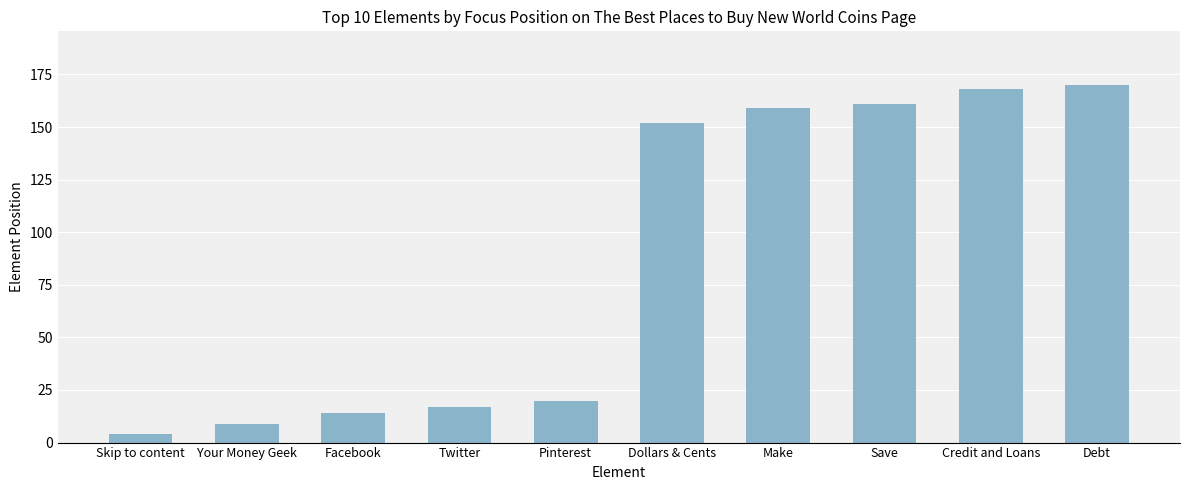

True or false: the data shows 11 at Pinterest.

False